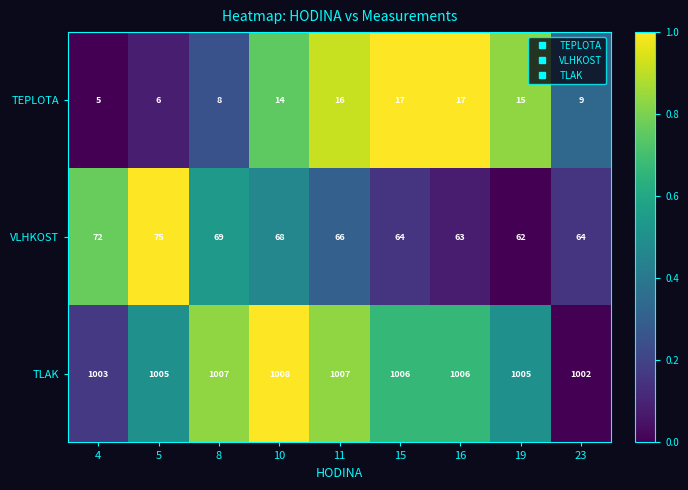

True or false: VLHKOST has a value of 17 at 19.

False